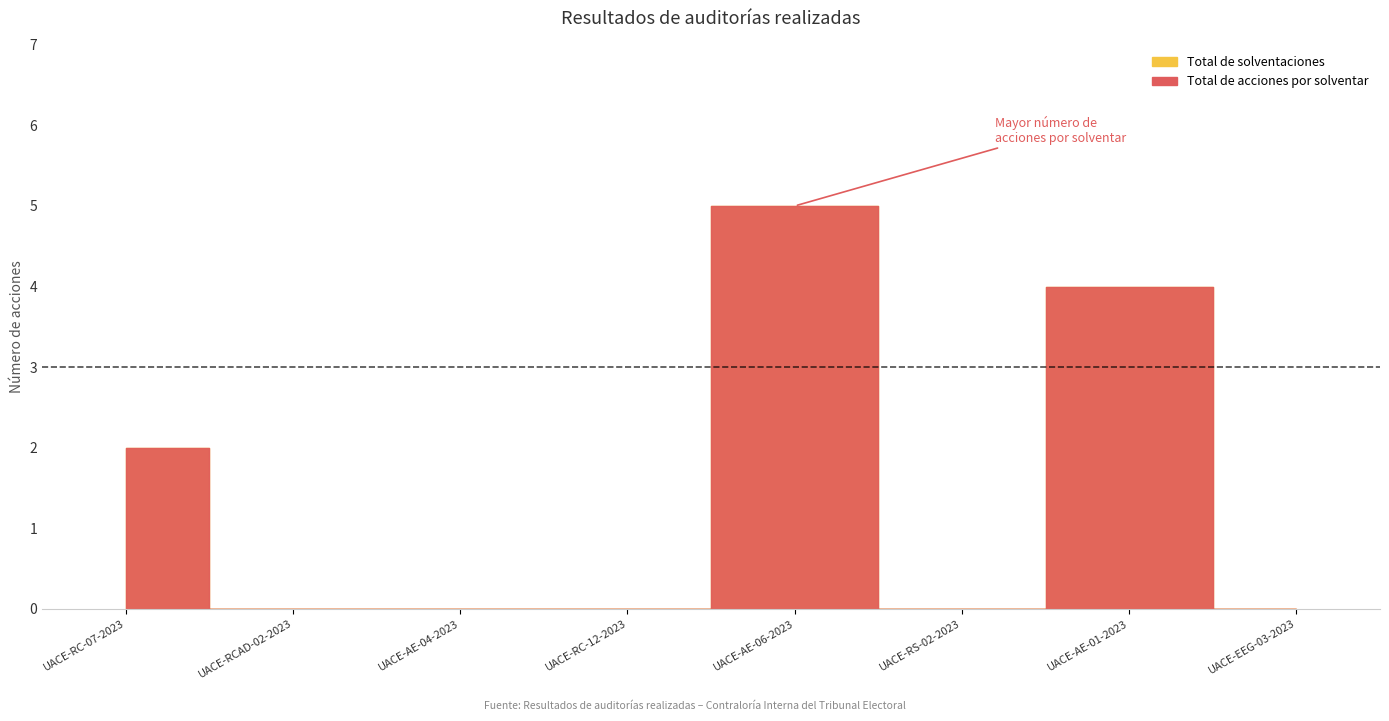

Does the chart have visible grid lines?

No